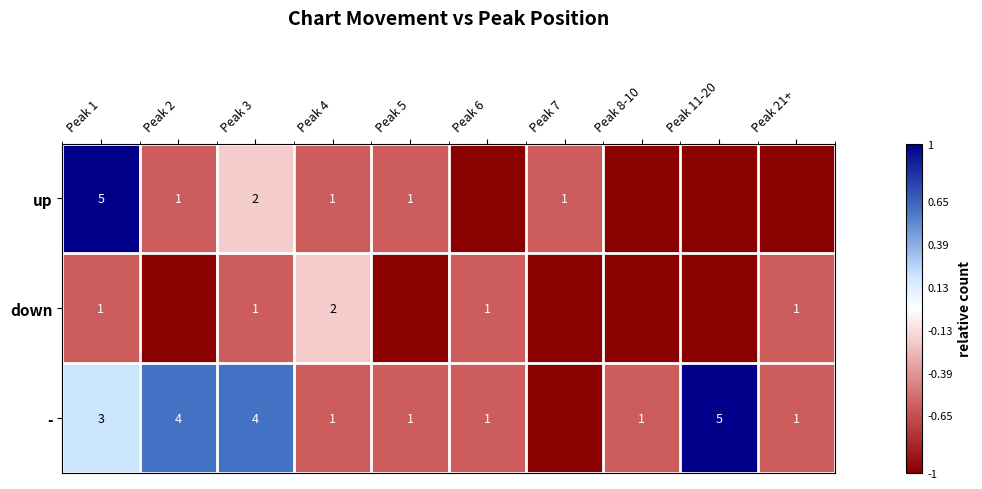

At which category is the sum across all series the highest?

Peak 1